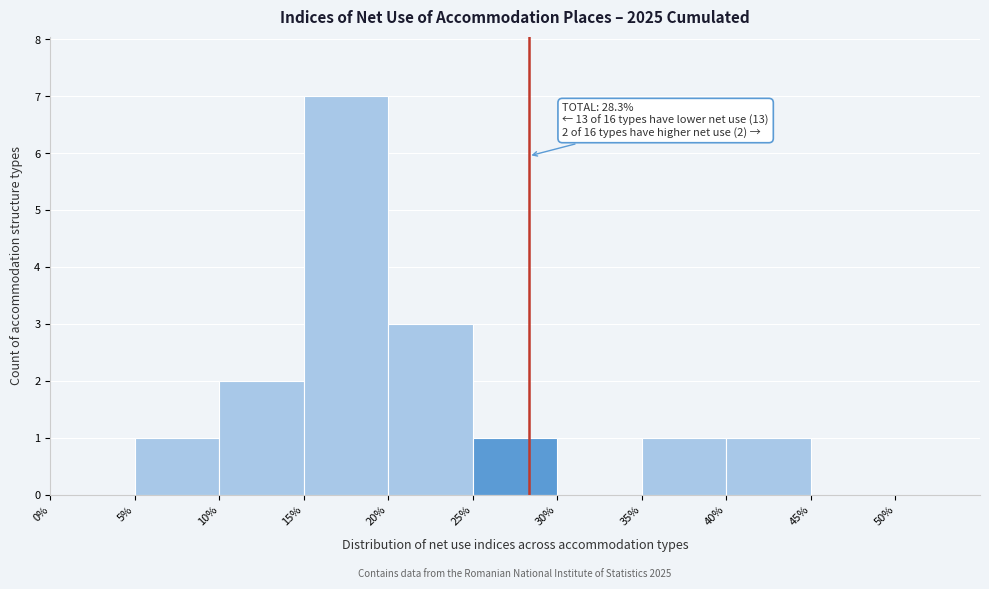

Which range on the x-axis has the tallest bar?

15% to 20%